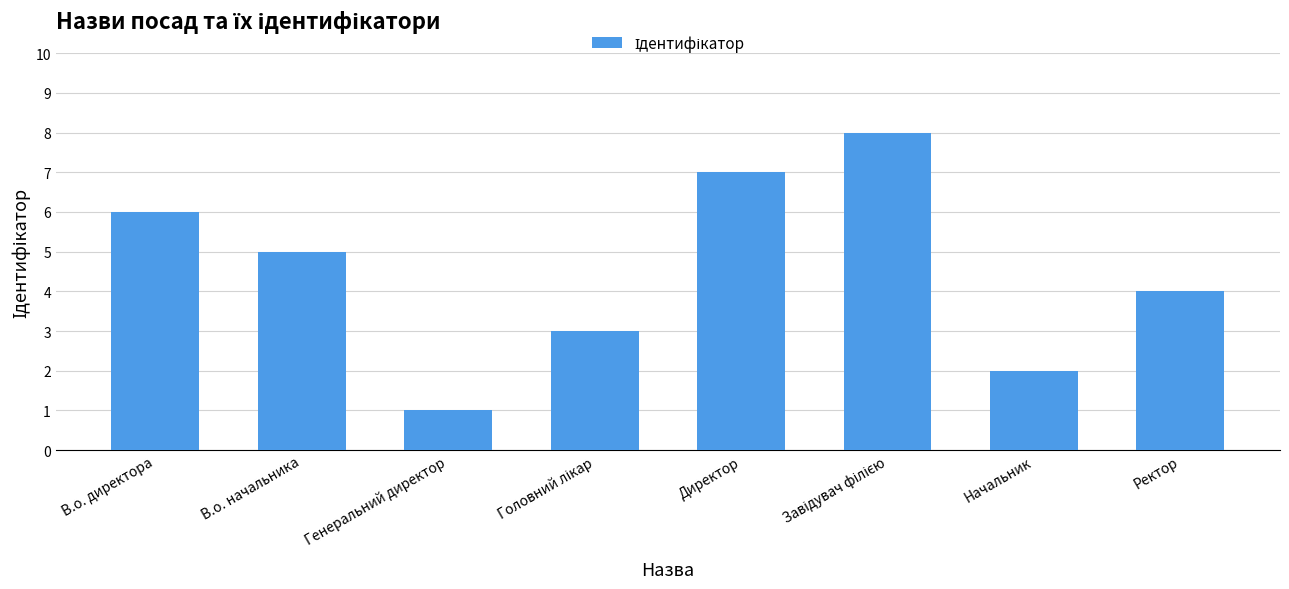

The value at Начальник is 3. True or false?

False